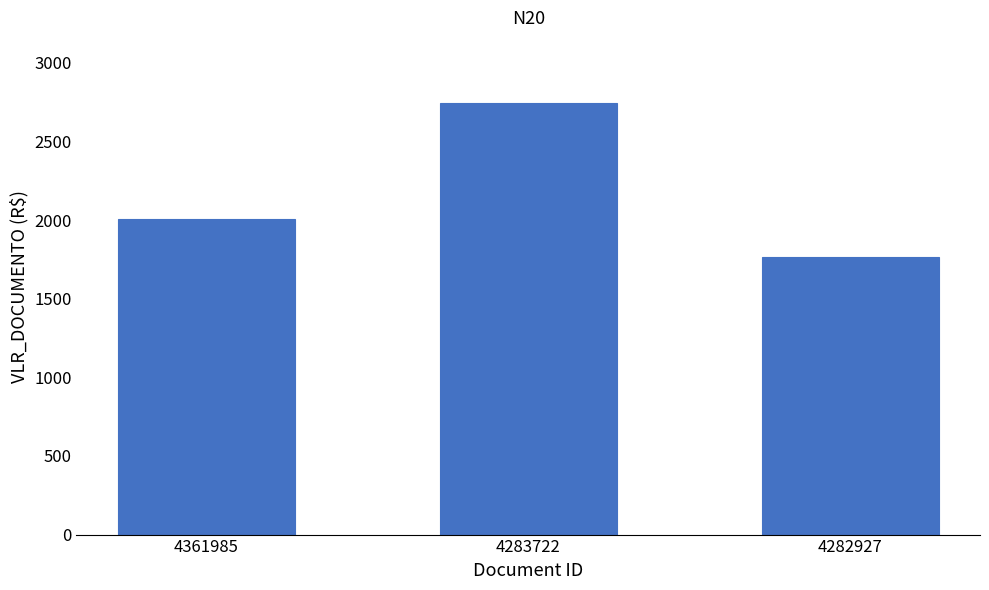

Where does the data first go above 2004?

4361985